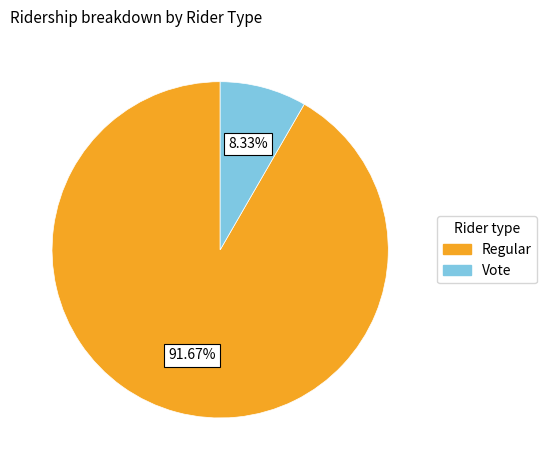

To the nearest percent, what is the difference between the largest and smallest slice percentages?

83%